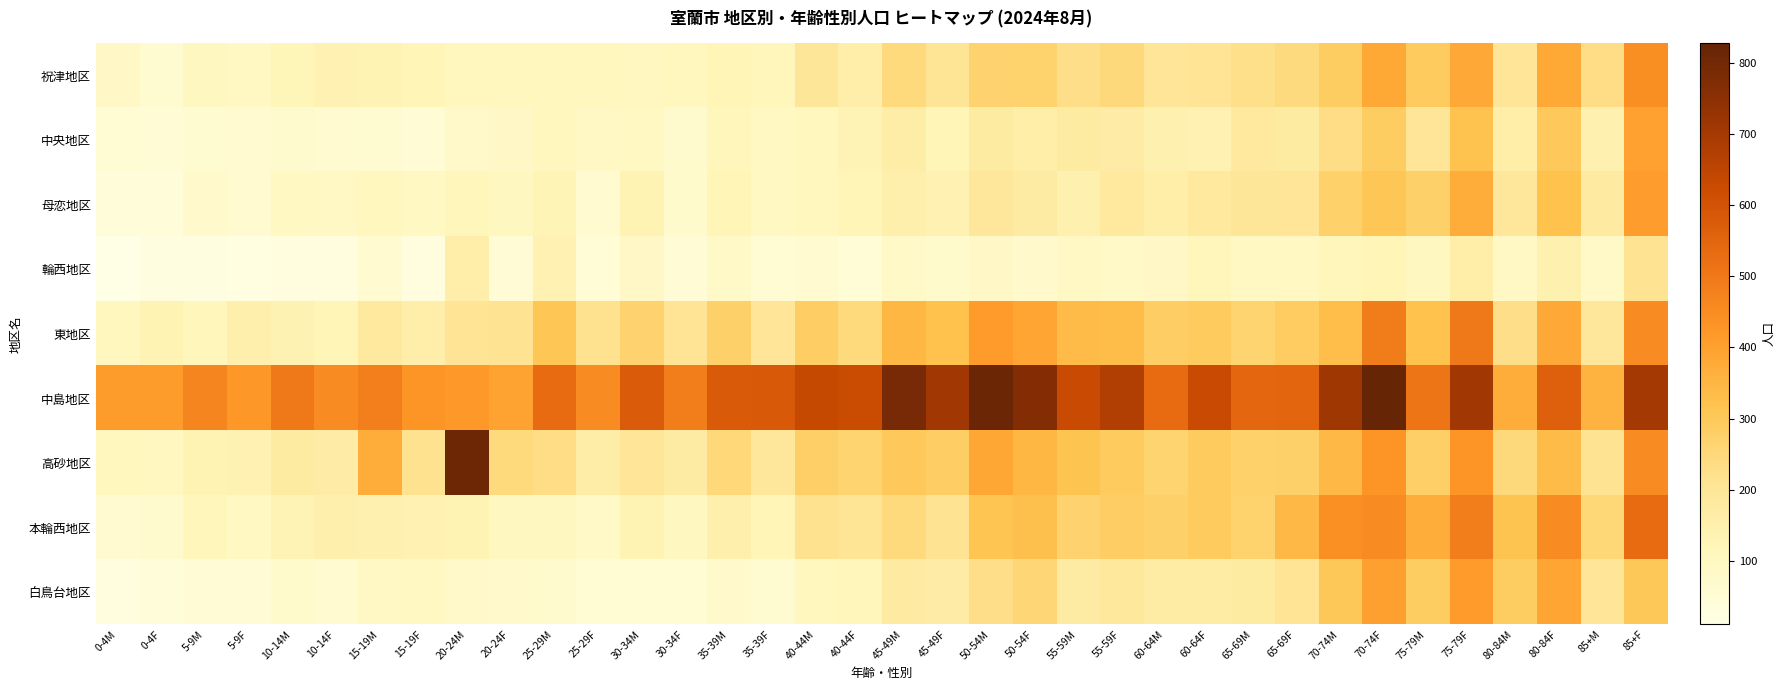

Reading right to left, transcribe all the data shown in this chart.

祝津地区: 85+F=447	85+M=232	80-84F=382	80-84M=200	75-79F=380	75-79M=292	70-74F=382	70-74M=286	65-69F=243	65-69M=227	60-64F=207	60-64M=200	55-59F=247	55-59M=230	50-54F=269	50-54M=267	45-49F=203	45-49M=245	40-44F=154	40-44M=197	35-39F=115	35-39M=124	30-34F=107	30-34M=104	25-29F=109	25-29M=110	20-24F=109	20-24M=108	15-19F=124	15-19M=132	10-14F=139	10-14M=120	5-9F=99	5-9M=102	0-4F=61	0-4M=89
中央地区: 85+F=397	85+M=144	80-84F=300	80-84M=159	75-79F=317	75-79M=199	70-74F=287	70-74M=232	65-69F=173	65-69M=182	60-64F=140	60-64M=146	55-59F=166	55-59M=176	50-54F=157	50-54M=174	45-49F=123	45-49M=161	40-44F=130	40-44M=108	35-39F=98	35-39M=114	30-34F=69	30-34M=97	25-29F=93	25-29M=109	20-24F=87	20-24M=80	15-19F=53	15-19M=60	10-14F=62	10-14M=69	5-9F=65	5-9M=60	0-4F=52	0-4M=55
母恋地区: 85+F=409	85+M=178	80-84F=321	80-84M=194	75-79F=368	75-79M=278	70-74F=309	70-74M=275	65-69F=200	65-69M=197	60-64F=181	60-64M=160	55-59F=182	55-59M=147	50-54F=170	50-54M=191	45-49F=140	45-49M=149	40-44F=123	40-44M=106	35-39F=96	35-39M=124	30-34F=73	30-34M=134	25-29F=64	25-29M=127	20-24F=101	20-24M=113	15-19F=97	15-19M=110	10-14F=92	10-14M=97	5-9F=65	5-9M=77	0-4F=36	0-4M=41
輪西地区: 85+F=213	85+M=84	80-84F=145	80-84M=90	75-79F=158	75-79M=101	70-74F=123	70-74M=115	65-69F=99	65-69M=95	60-64F=114	60-64M=87	55-59F=86	55-59M=91	50-54F=74	50-54M=89	45-49F=71	45-49M=84	40-44F=48	40-44M=65	35-39F=56	35-39M=82	30-34F=50	30-34M=89	25-29F=46	25-29M=141	20-24F=49	20-24M=154	15-19F=31	15-19M=63	10-14F=28	10-14M=27	5-9F=20	5-9M=23	0-4F=23	0-4M=10
東地区: 85+F=449	85+M=194	80-84F=379	80-84M=229	75-79F=499	75-79M=322	70-74F=487	70-74M=330	65-69F=289	65-69M=263	60-64F=292	60-64M=283	55-59F=333	55-59M=337	50-54F=388	50-54M=414	45-49F=321	45-49M=346	40-44F=245	40-44M=283	35-39F=200	35-39M=276	30-34F=208	30-34M=268	25-29F=217	25-29M=310	20-24F=212	20-24M=206	15-19F=155	15-19M=184	10-14F=124	10-14M=137	5-9F=150	5-9M=113	0-4F=133	0-4M=107
中島地区: 85+F=701	85+M=356	80-84F=563	80-84M=372	75-79F=707	75-79M=508	70-74F=828	70-74M=711	65-69F=547	65-69M=544	60-64F=628	60-64M=532	55-59F=676	55-59M=627	50-54F=767	50-54M=818	45-49F=707	45-49M=791	40-44F=624	40-44M=634	35-39F=583	35-39M=581	30-34F=486	30-34M=577	25-29F=448	25-29M=532	20-24F=395	20-24M=417	15-19F=429	15-19M=480	10-14F=449	10-14M=502	5-9F=424	5-9M=464	0-4F=412	0-4M=412
高砂地区: 85+F=448	85+M=213	80-84F=336	80-84M=249	75-79F=431	75-79M=281	70-74F=431	70-74M=345	65-69F=277	65-69M=274	60-64F=294	60-64M=263	55-59F=292	55-59M=315	50-54F=347	50-54M=387	45-49F=282	45-49M=300	40-44F=264	40-44M=281	35-39F=191	35-39M=250	30-34F=172	30-34M=199	25-29F=161	25-29M=231	20-24F=245	20-24M=810	15-19F=215	15-19M=373	10-14F=164	10-14M=174	5-9F=140	5-9M=134	0-4F=104	0-4M=109
本輪西地区: 85+F=532	85+M=255	80-84F=451	80-84M=315	75-79F=485	75-79M=368	70-74F=448	70-74M=439	65-69F=344	65-69M=272	60-64F=292	60-64M=276	55-59F=282	55-59M=266	50-54F=324	50-54M=311	45-49F=213	45-49M=244	40-44F=202	40-44M=216	35-39F=122	35-39M=150	30-34F=101	30-34M=133	25-29F=85	25-29M=102	20-24F=100	20-24M=133	15-19F=138	15-19M=146	10-14F=148	10-14M=131	5-9F=97	5-9M=116	0-4F=69	0-4M=65
白鳥台地区: 85+F=303	85+M=201	80-84F=389	80-84M=286	75-79F=413	75-79M=286	70-74F=400	70-74M=302	65-69F=205	65-69M=175	60-64F=169	60-64M=168	55-59F=186	55-59M=170	50-54F=257	50-54M=228	45-49F=165	45-49M=178	40-44F=118	40-44M=111	35-39F=60	35-39M=74	30-34F=55	30-34M=57	25-29F=56	25-29M=70	20-24F=74	20-24M=79	15-19F=96	15-19M=91	10-14F=66	10-14M=73	5-9F=49	5-9M=53	0-4F=36	0-4M=27